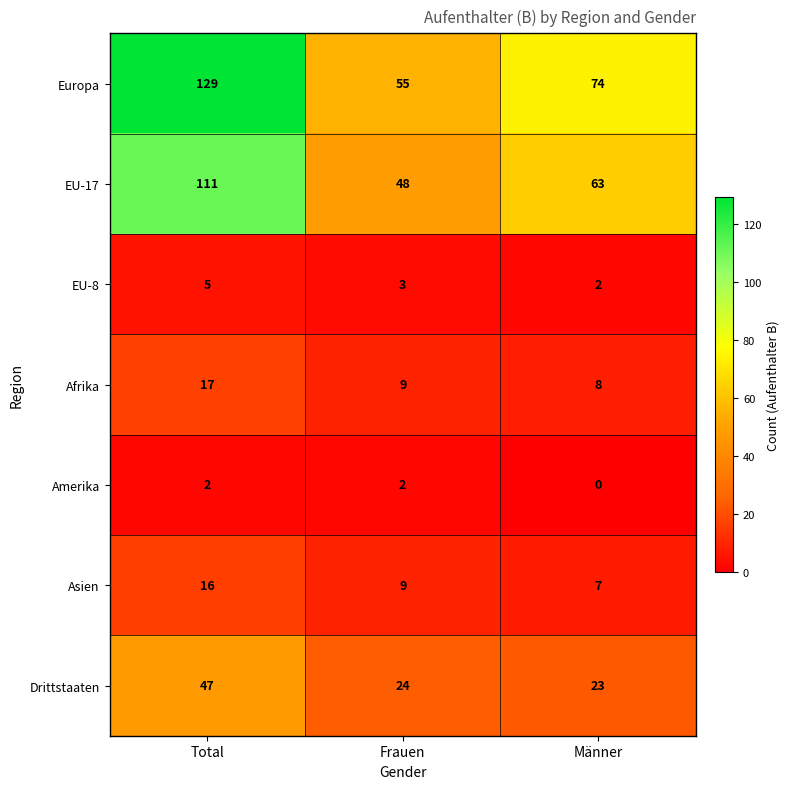

Which series has the largest total across all categories?

Europa